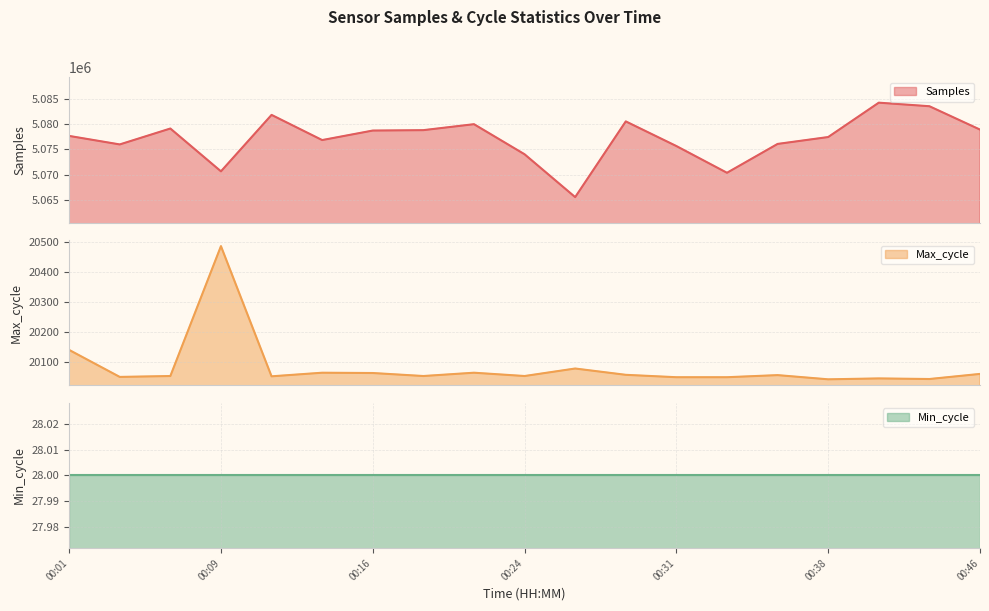

True or false: Max_cycle and Samples intersect in this chart.

False